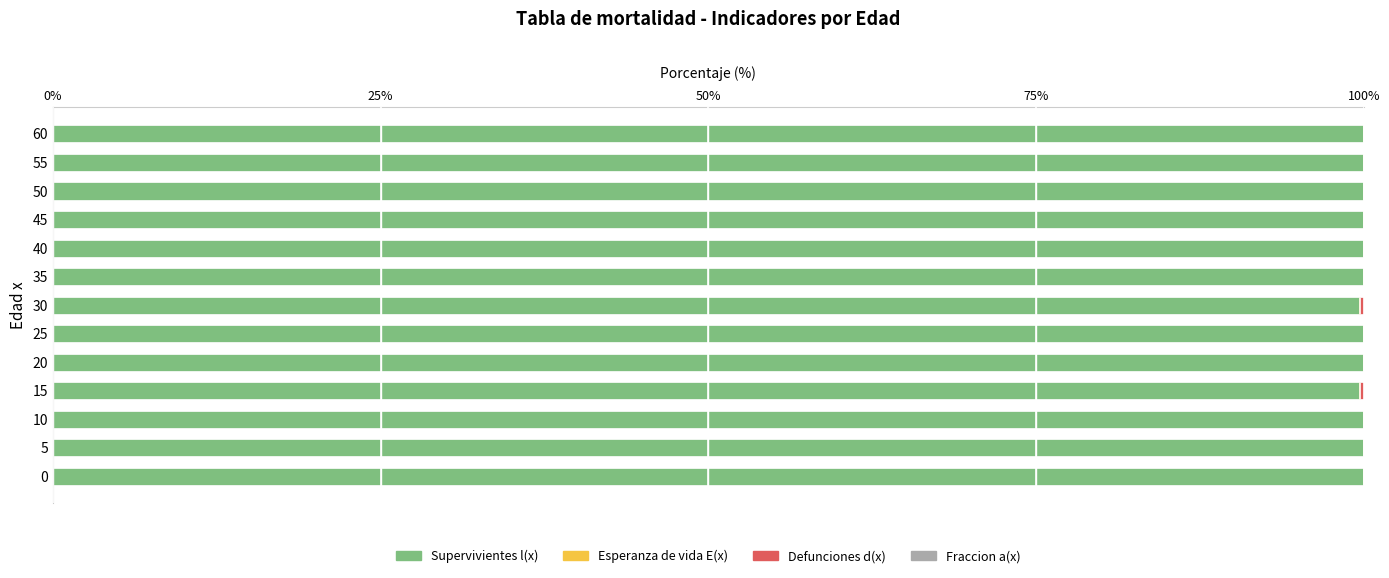

What is the highest value of the Supervivientes l(x) series?

100.0